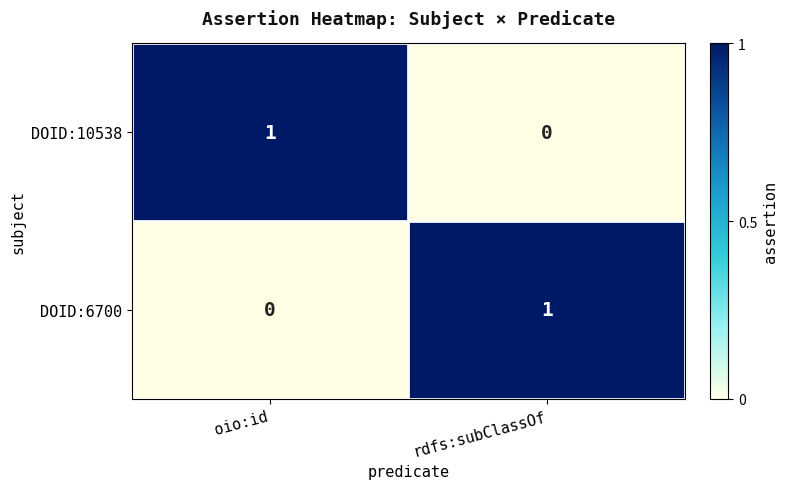

Rank the series at rdfs:subClassOf from highest to lowest value.

DOID:6700, DOID:10538